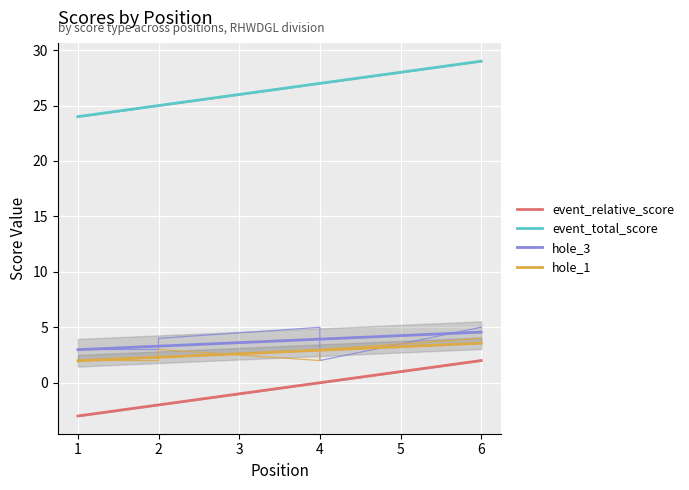

Which label corresponds to the smallest value in the chart?

1